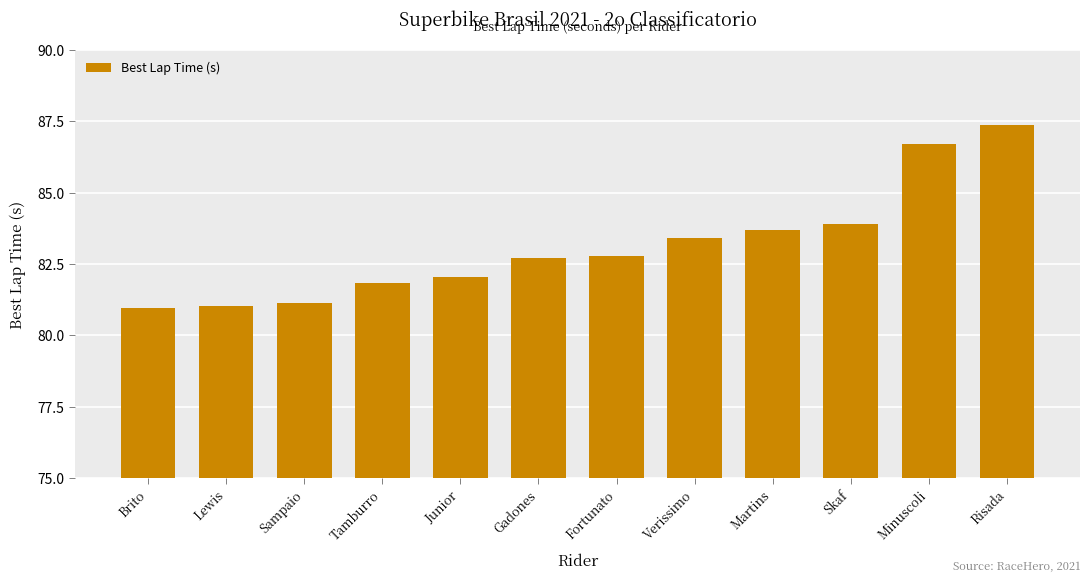

Count the number of categories in the chart.

12